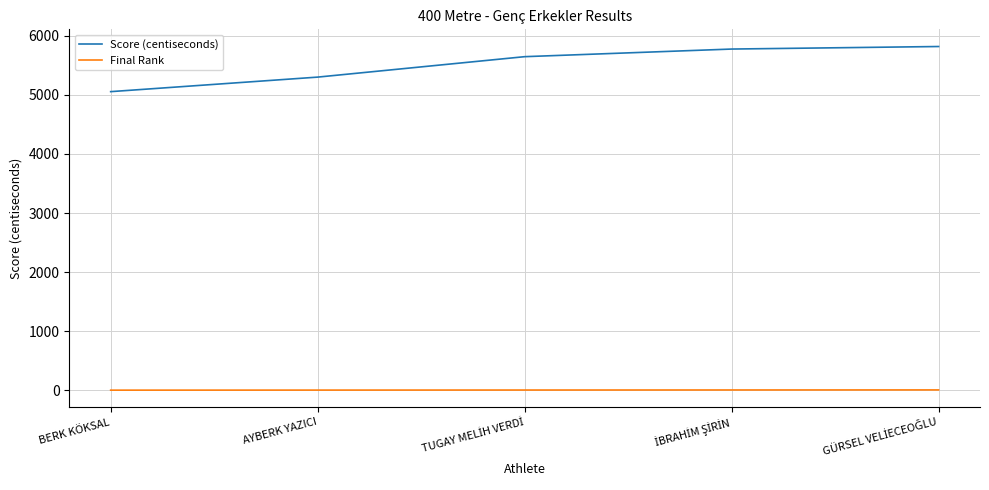

Which series has the largest range (max minus min)?

Score (centiseconds)